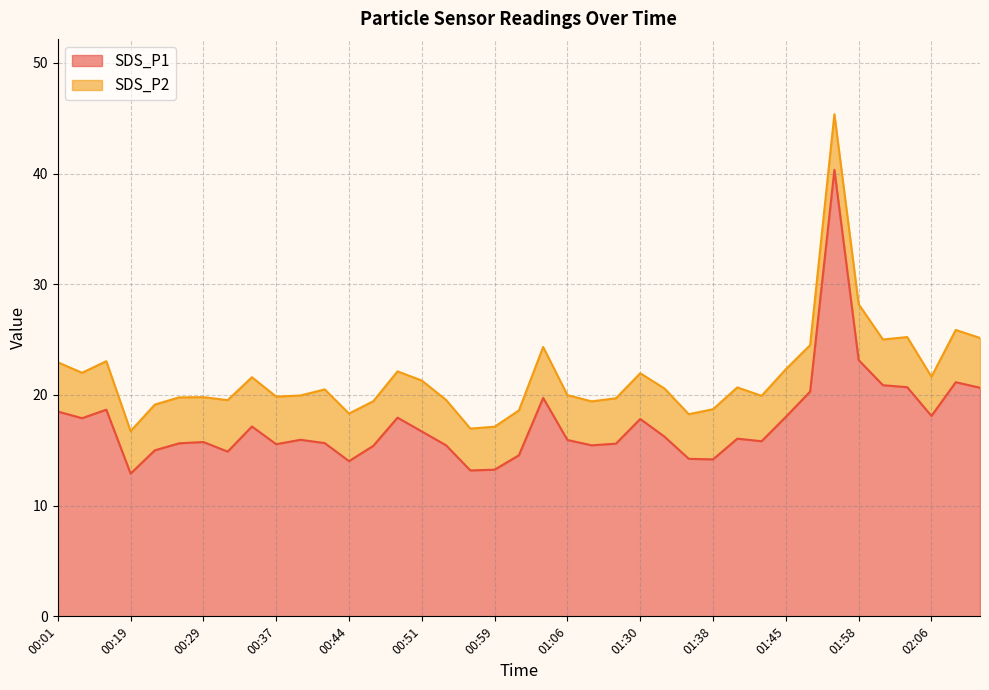

Where does the data first go above 15?

00:01